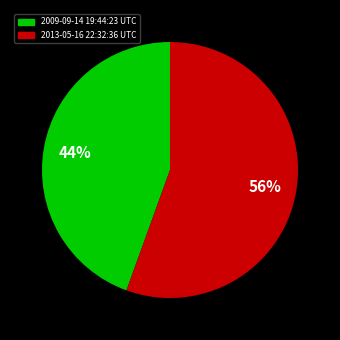

To the nearest percent, what percentage of the pie is 2009-09-14 19:44:23 UTC?

44%